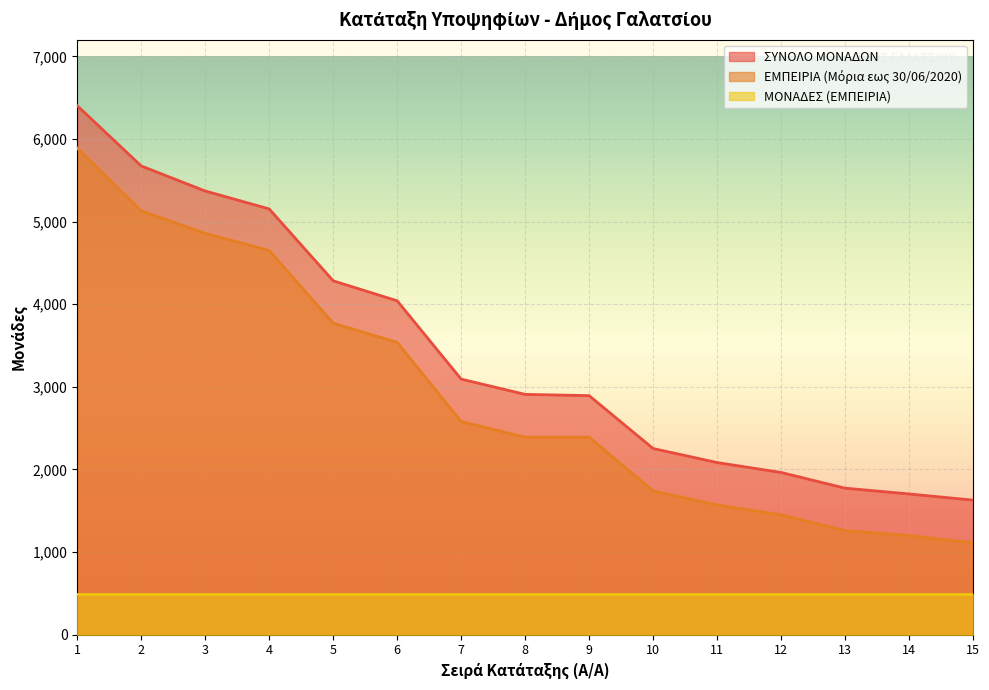

Between 1 and 4, which series saw the biggest shift?

ΣΥΝΟΛΟ ΜΟΝΑΔΩΝ